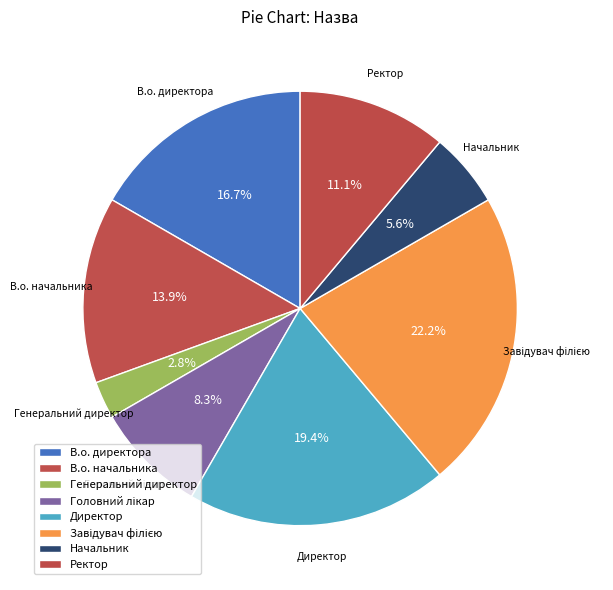

To the nearest percent, what is the average slice percentage?

12%